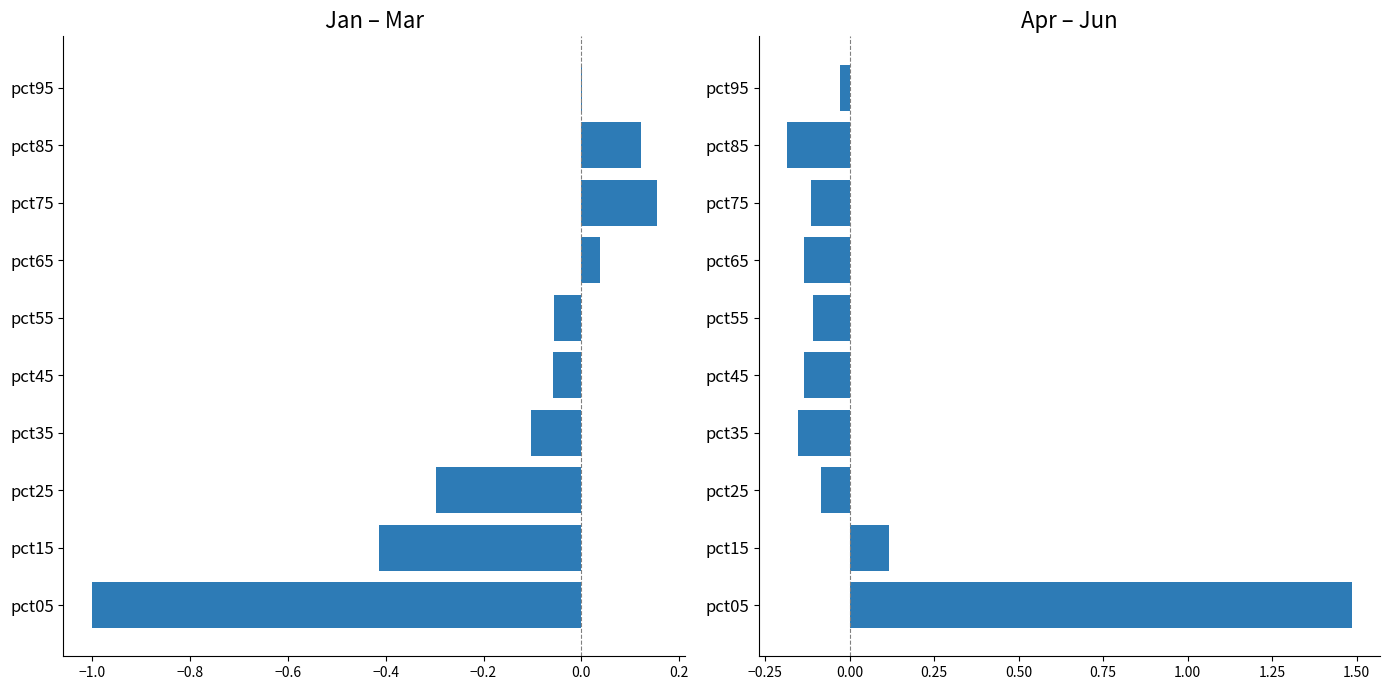

At which category is the sum across all series the highest?

−1.2